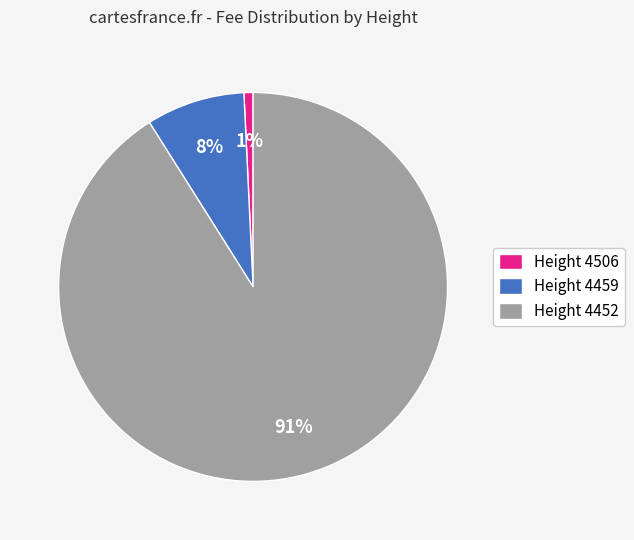

What percentage is the Height 4459 slice, to the nearest percent?

8%